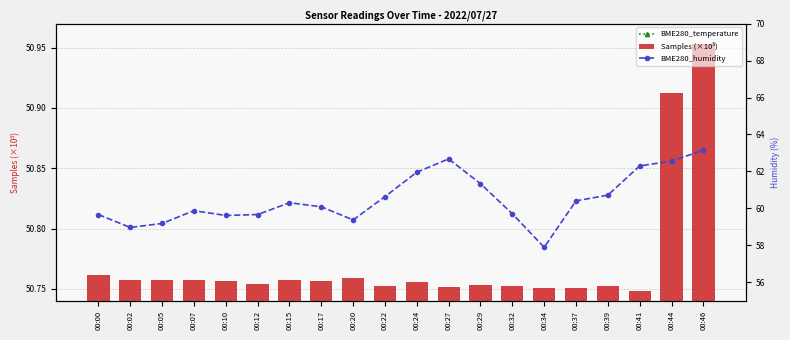

What is the sum of all BME280_temperature values?

401.4